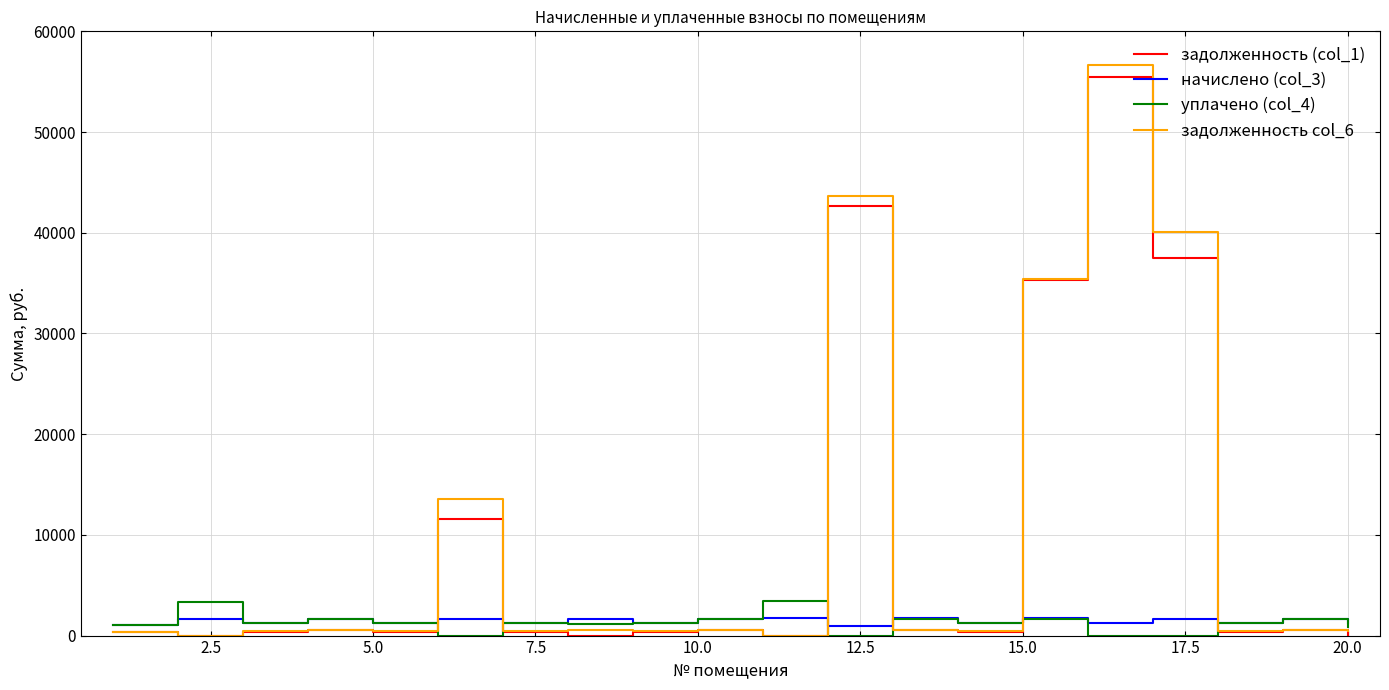

What is the maximum value shown in the chart?

56697.5